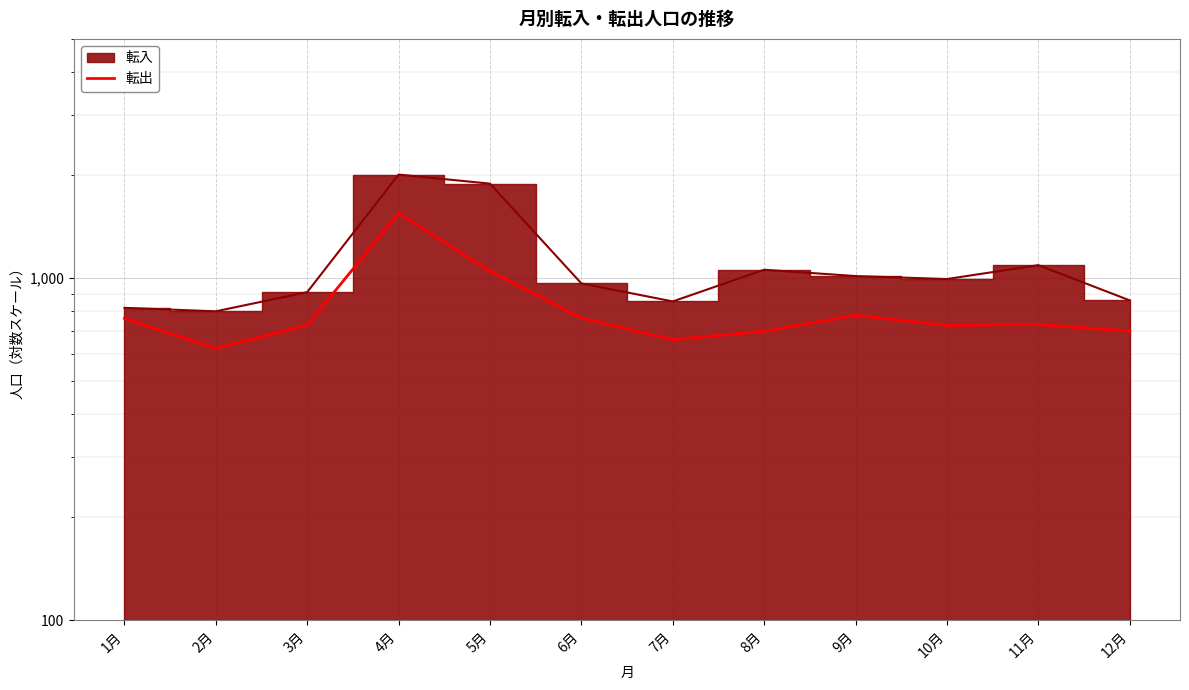

Where is the first local maximum?

4月